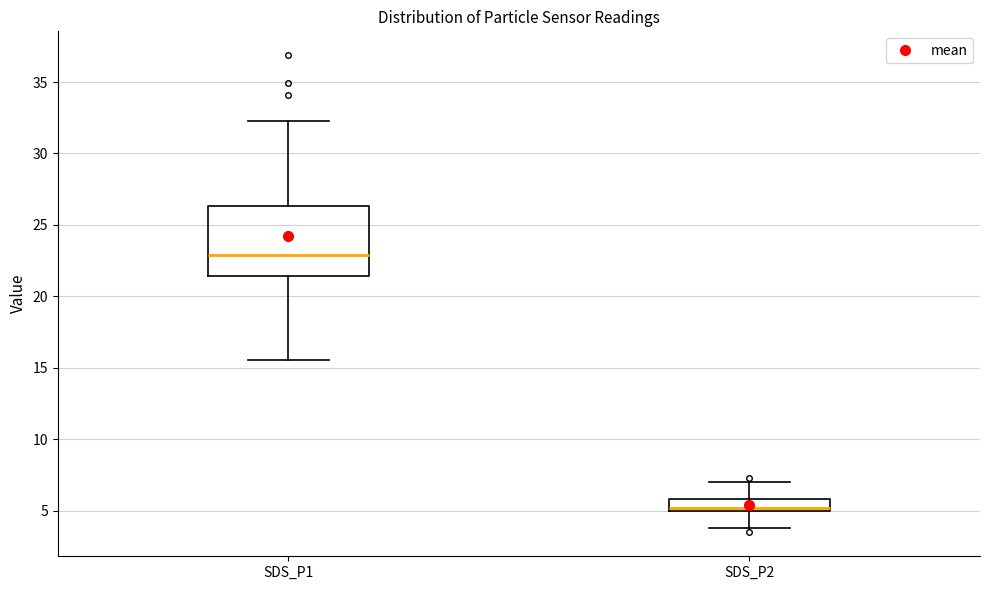

Which box has the highest median line?

SDS_P1